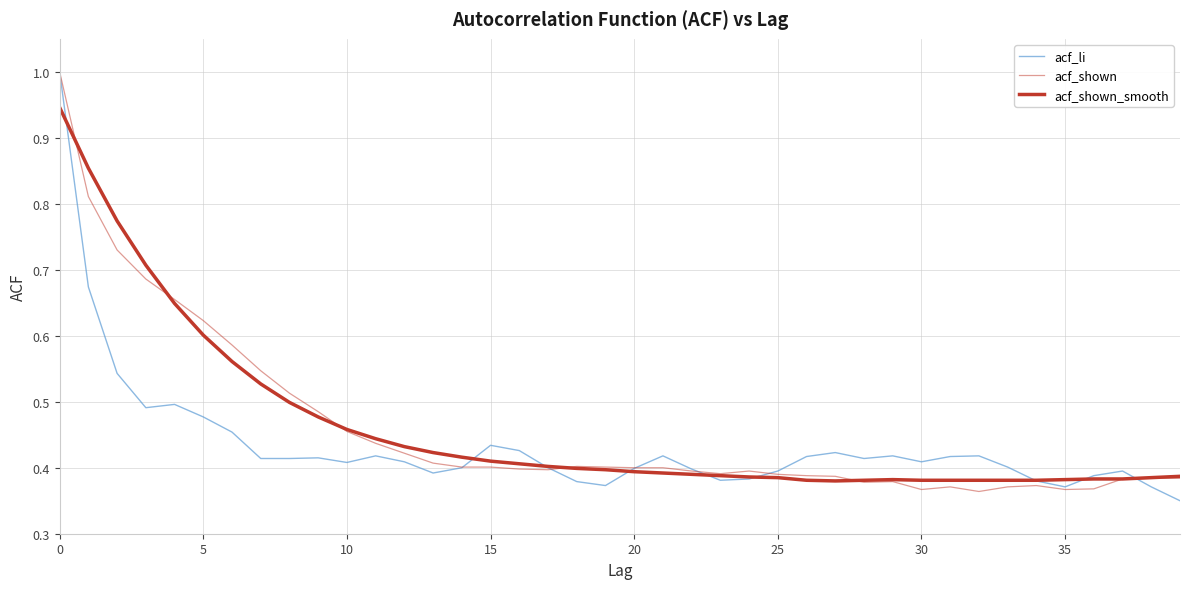

True or false: acf_shown has more than 1 points higher than both neighbors.

True